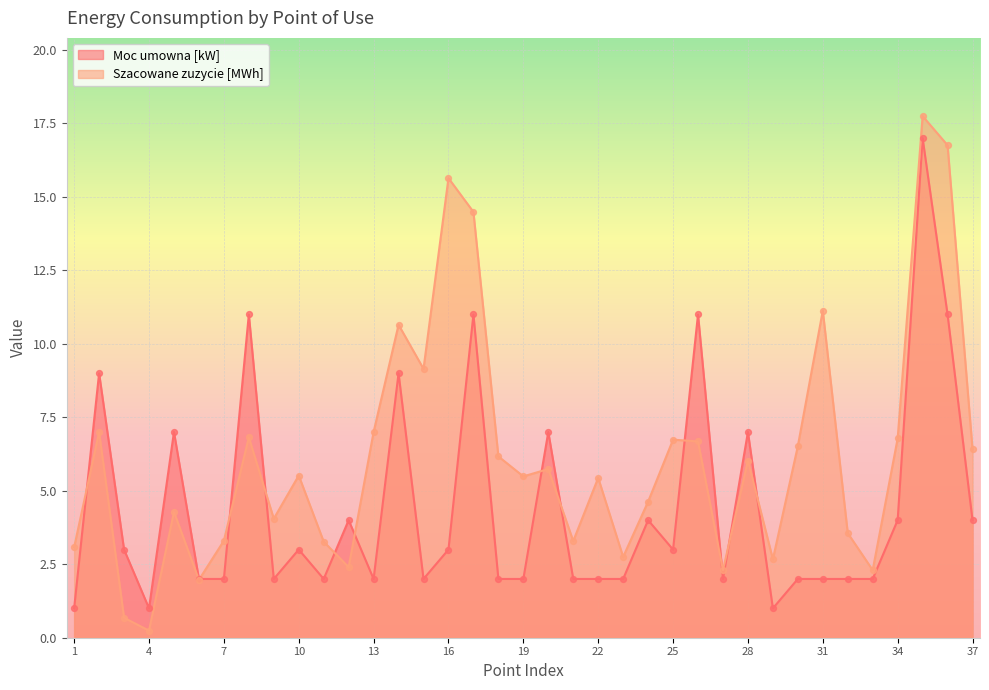

Is the value of Moc umowna [kW] at 27 greater than the value of Szacowane zuzycie [MWh] at 22?

No